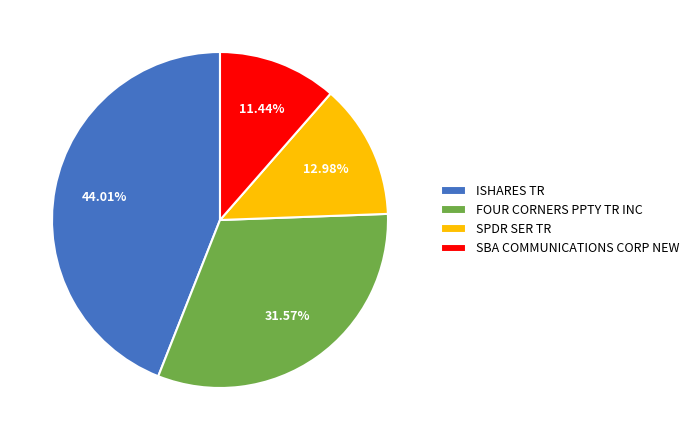

Which slice is the largest?

ISHARES TR